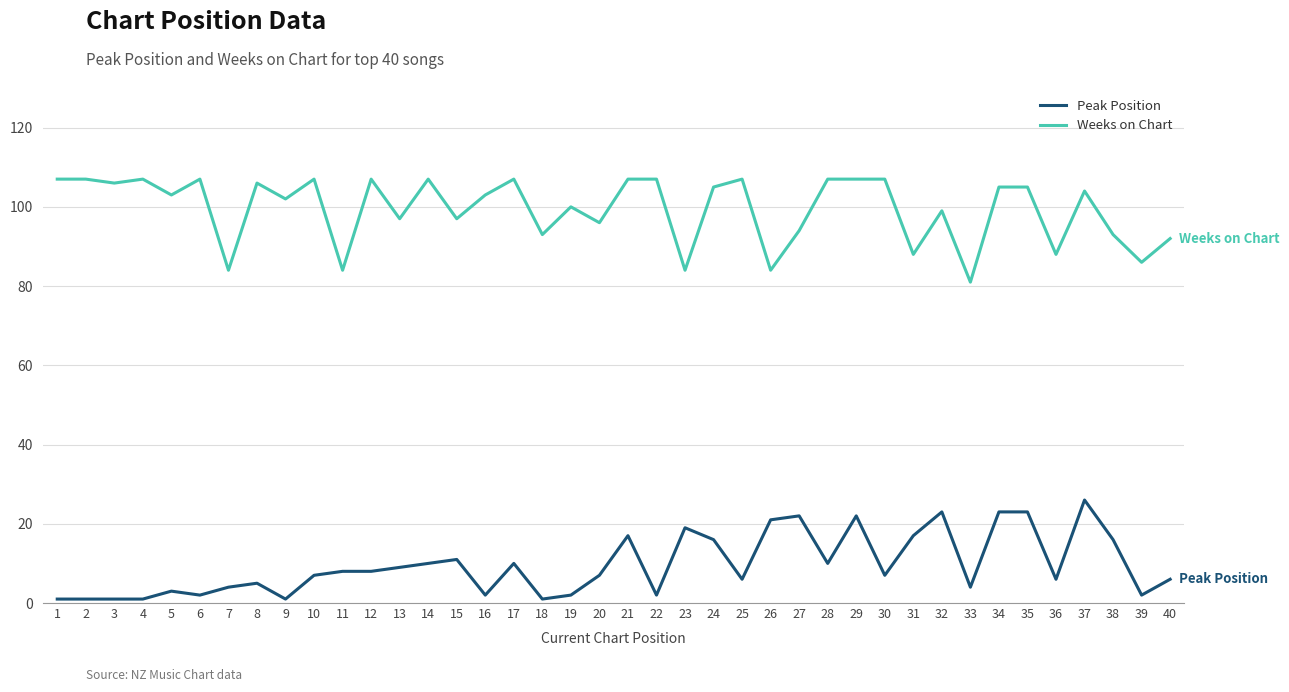

What are all the series names shown in the legend?

Peak Position, Weeks on Chart